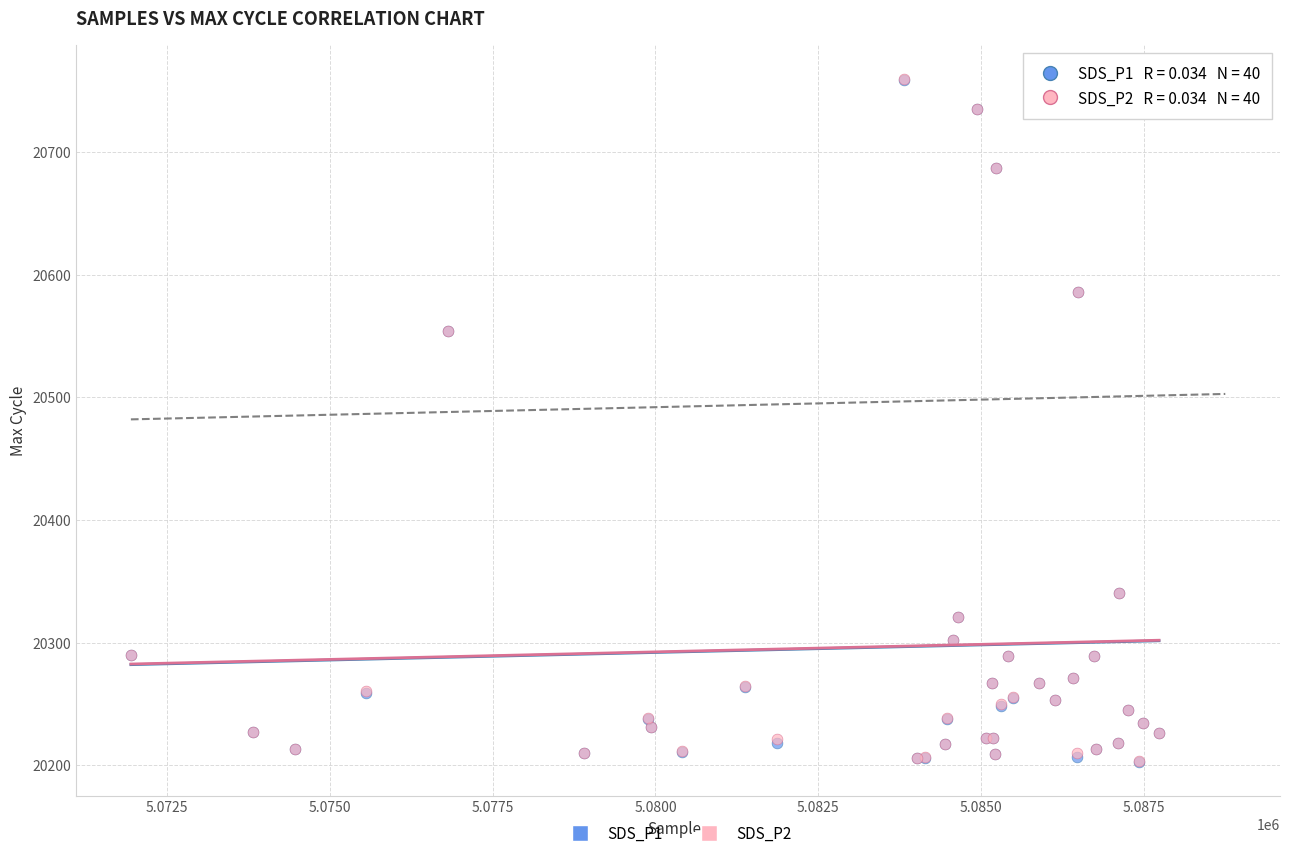

What are all the series names shown in the legend?

SDS_P1, SDS_P2